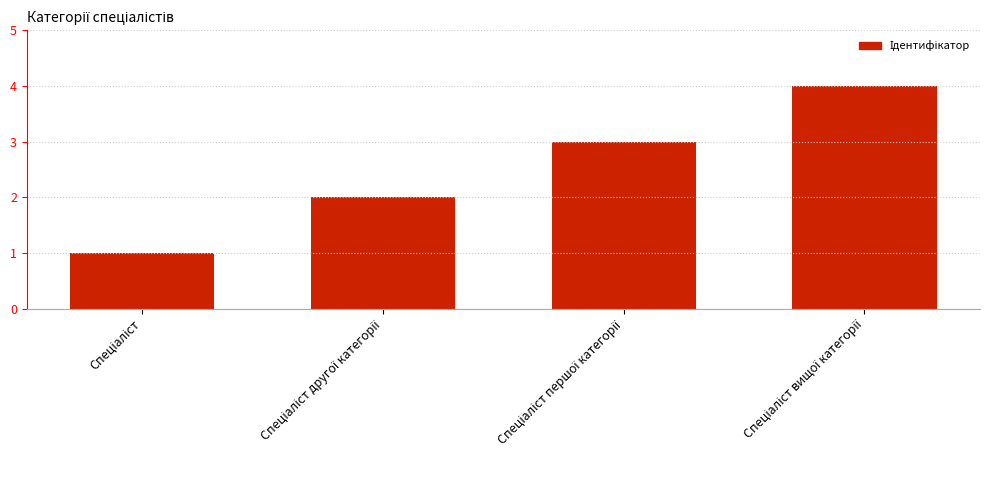

What is the difference between the maximum and minimum values?

3